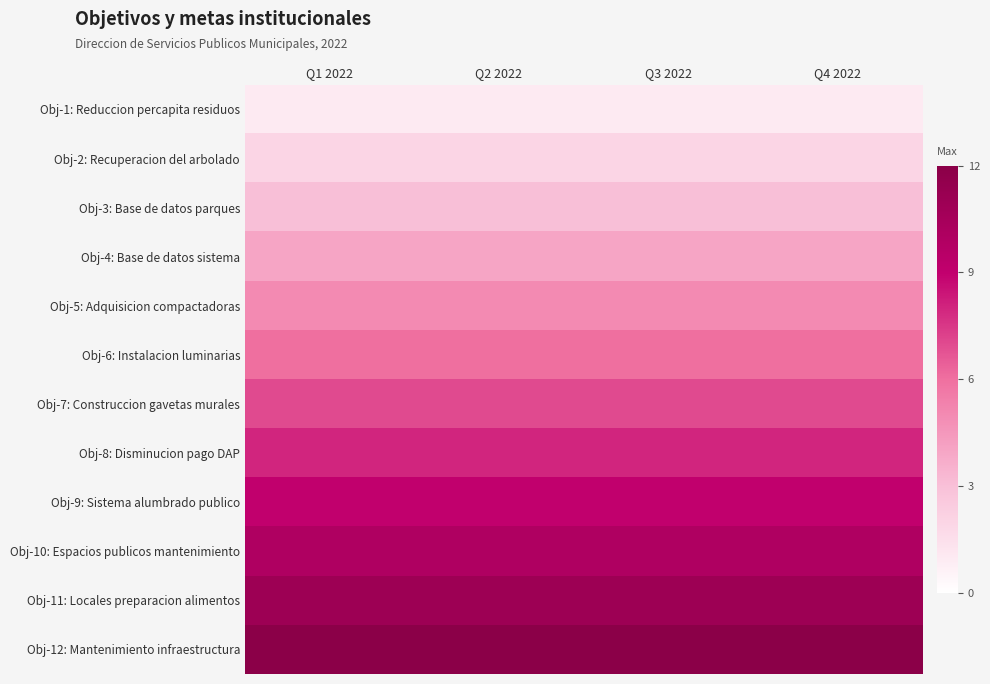

Count the number of categories in the chart.

4